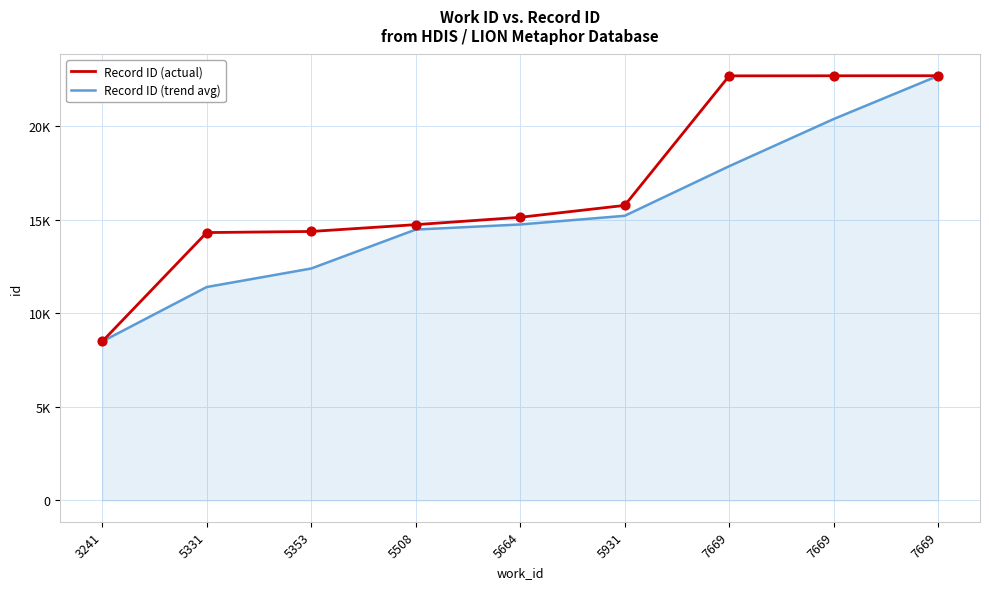

At which category is the sum across all series the highest?

7669